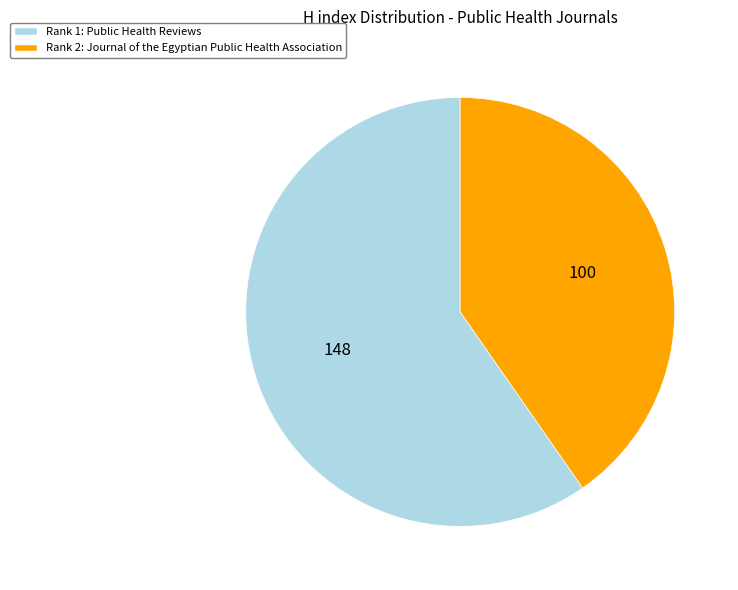

Is there any slice that represents more than half of the pie?

Yes